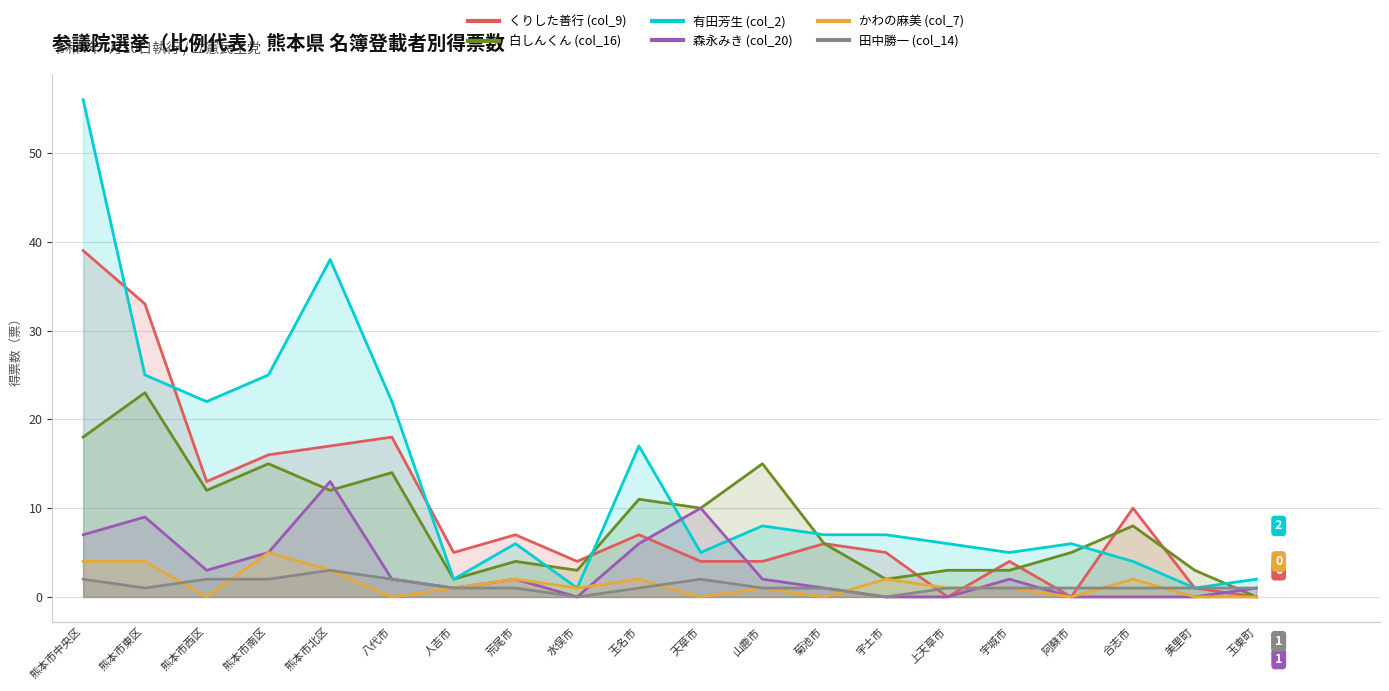

What is the value of the 白しんくん (col_16) point at the 18th from the left?

8